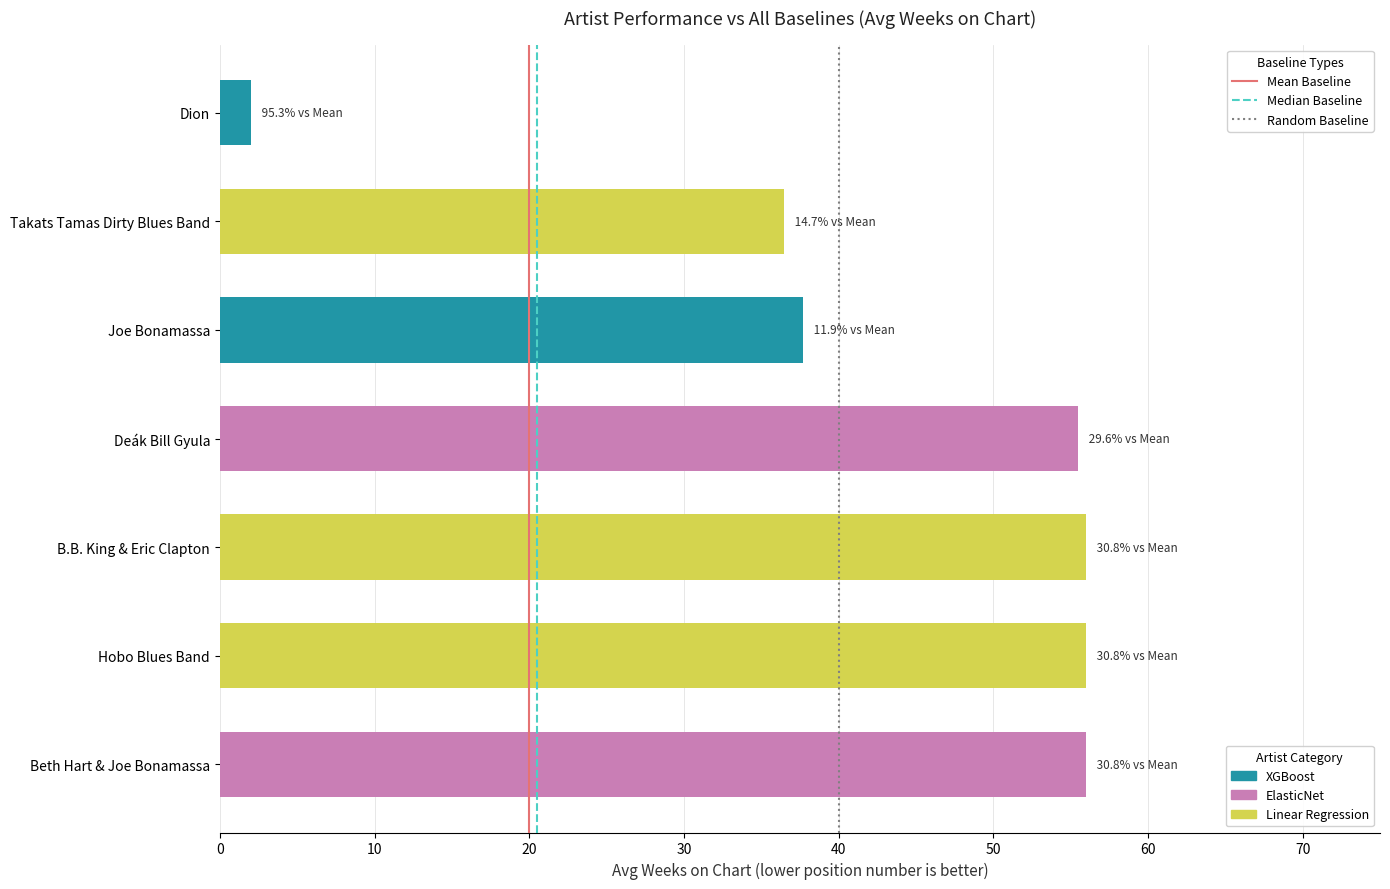

Reading bottom to top, transcribe all the data shown in this chart.

56.0	56.0	56.0	55.5	37.7	36.5	2.0